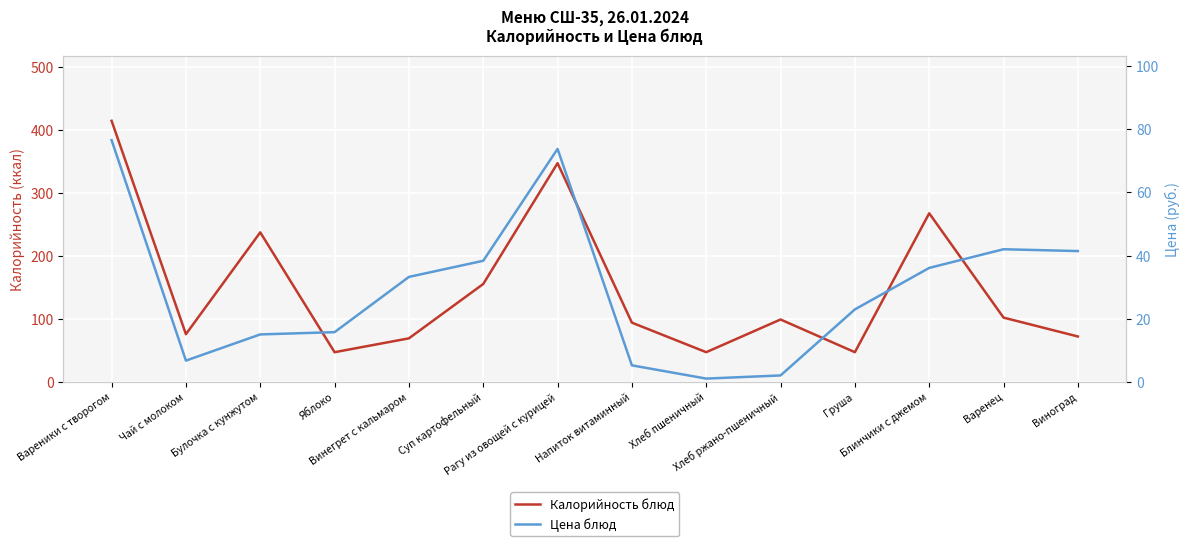

True or false: Цена блюд has a value of 76.6 at Вареники с творогом.

True